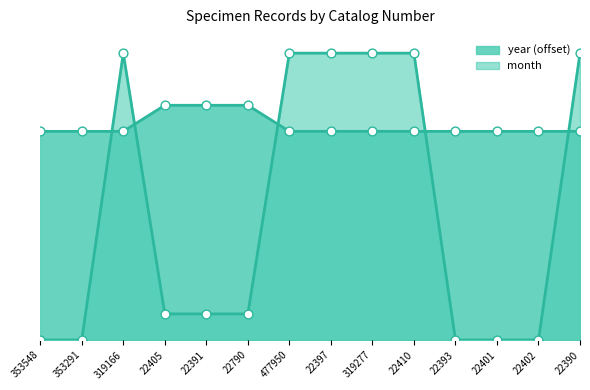

At how many categories does at least one series exceed 8?

9